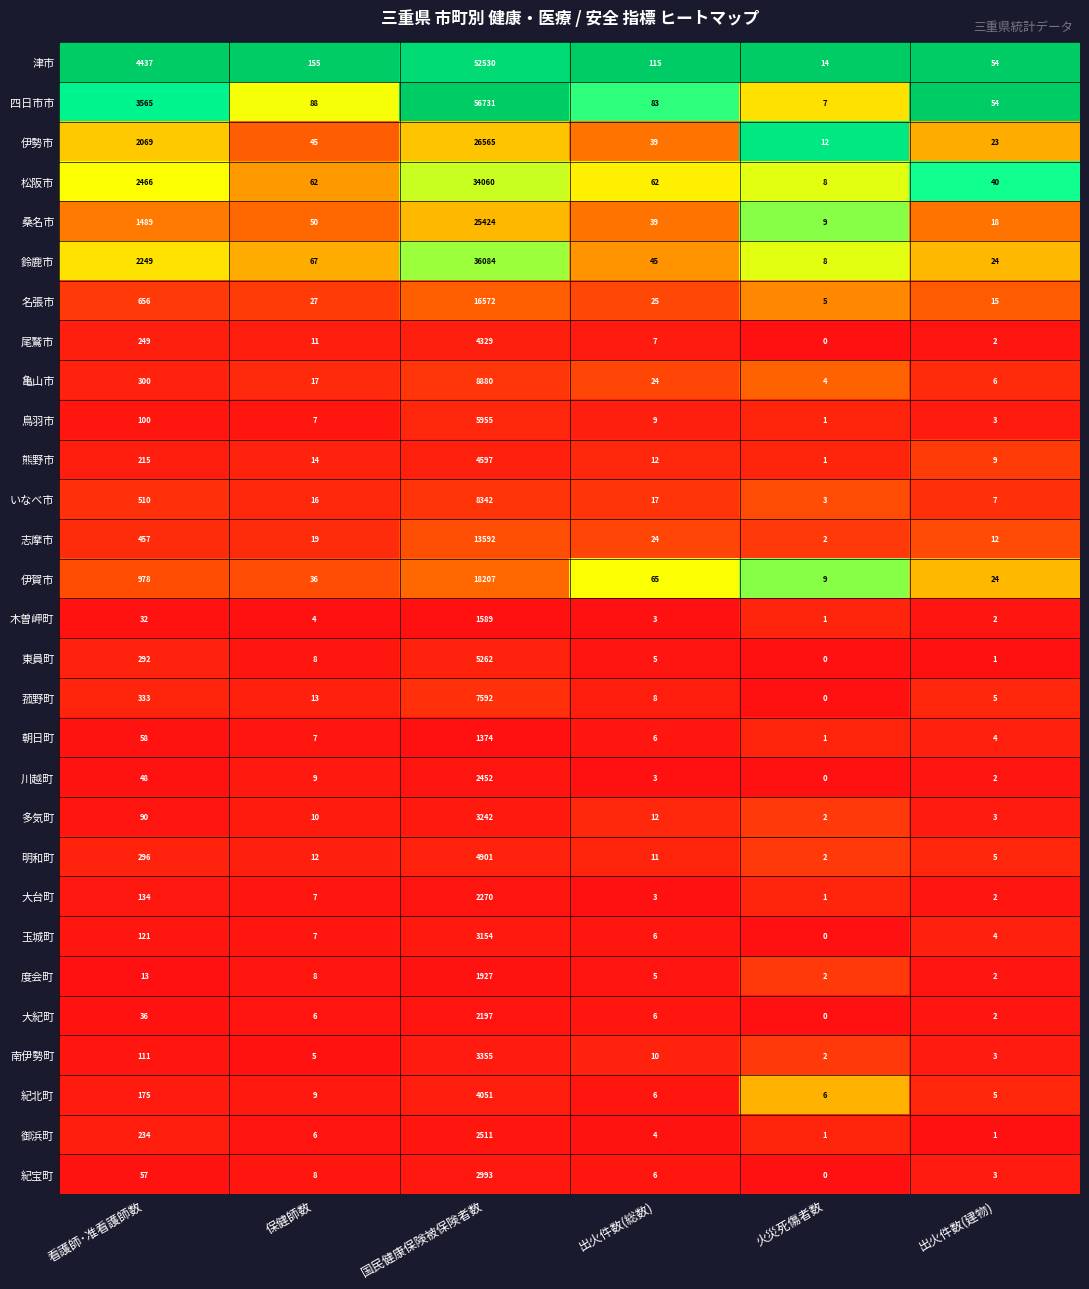

Which series has the widest spread of values?

四日市市